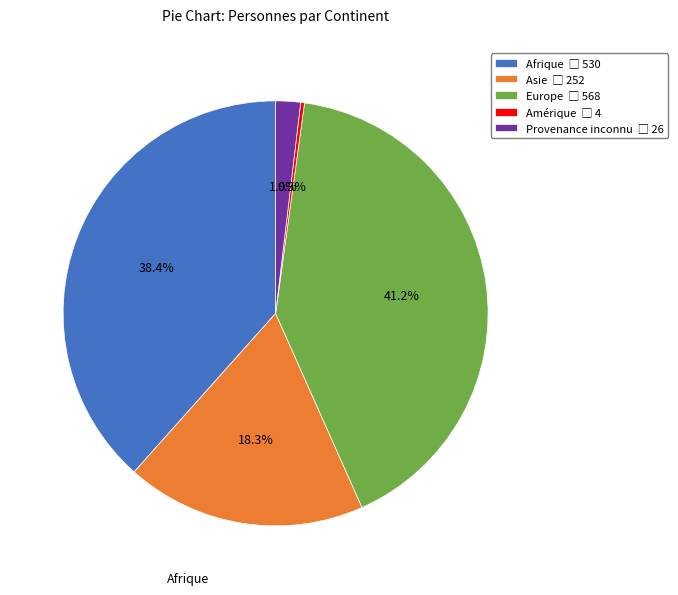

To the nearest percent, what is the difference between the Afrique and Europe slice percentages?

3%